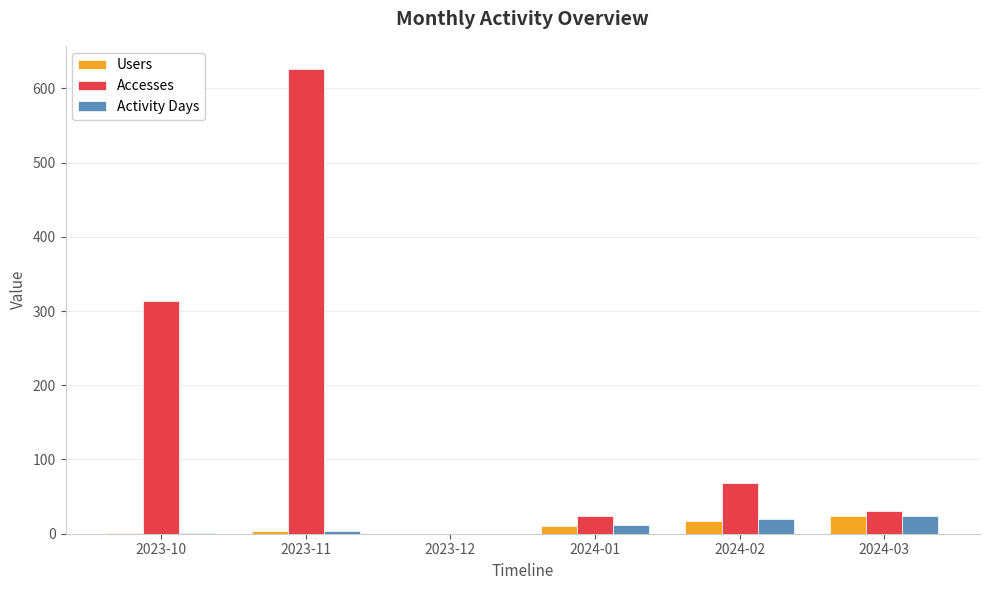

What is the maximum value for Activity Days?

24